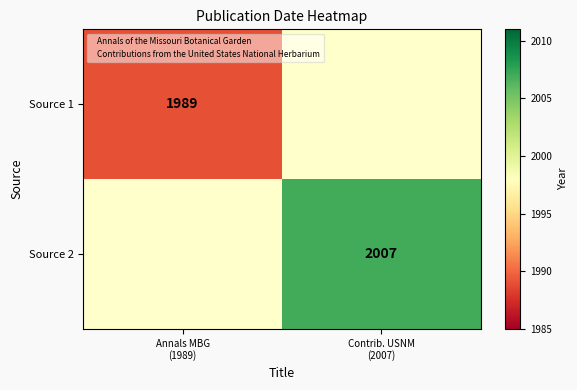

Which category has the highest value across all series?

Contrib. USNM
(2007)